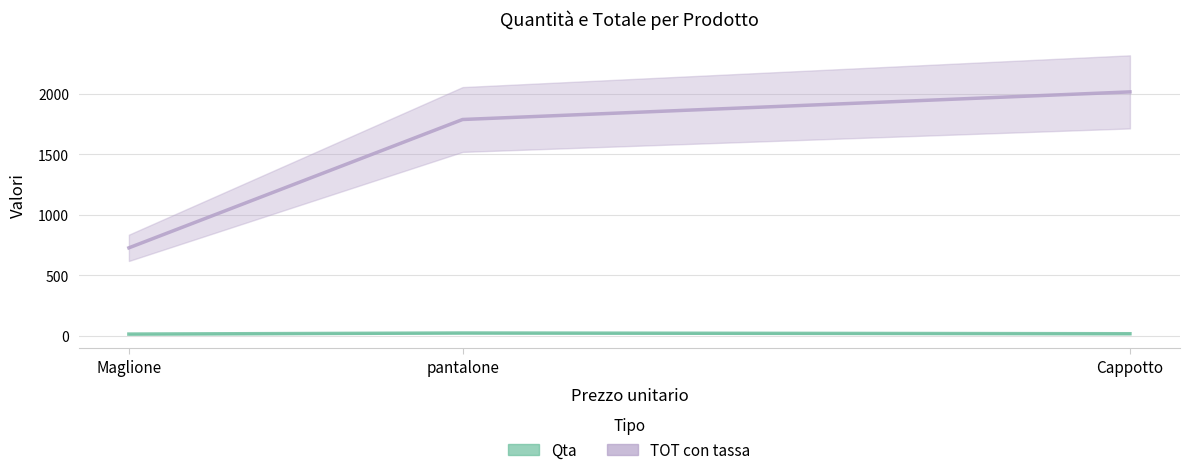

What is the difference between the maximum and minimum values in the TOT con tassa series?

1290.2